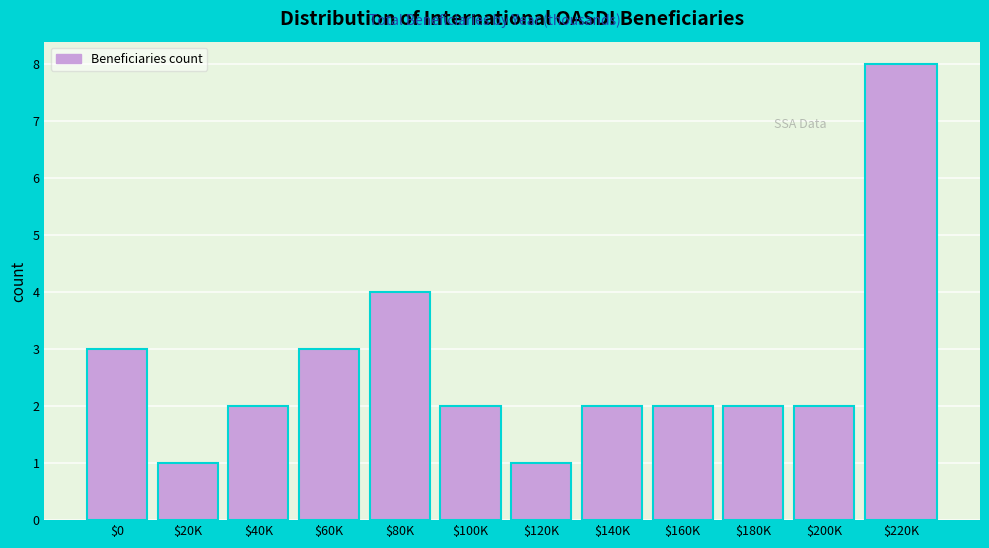

Reading left to right, extract all data points from this chart.

3	1	2	3	4	2	1	2	2	2	2	8